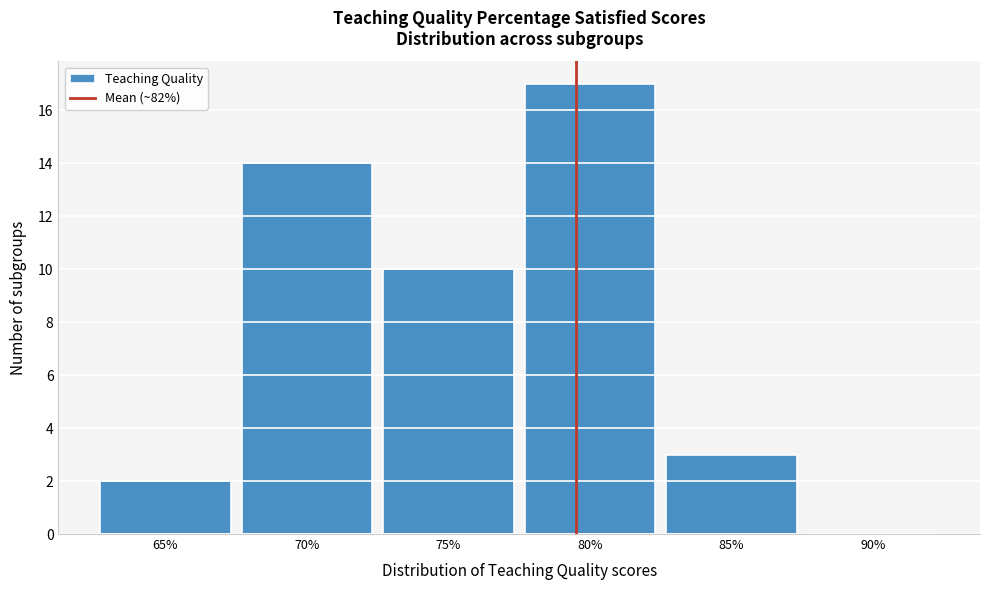

Reading right to left, transcribe all the data shown in this chart.

90%=0	85%=3	80%=17	75%=10	70%=14	65%=2